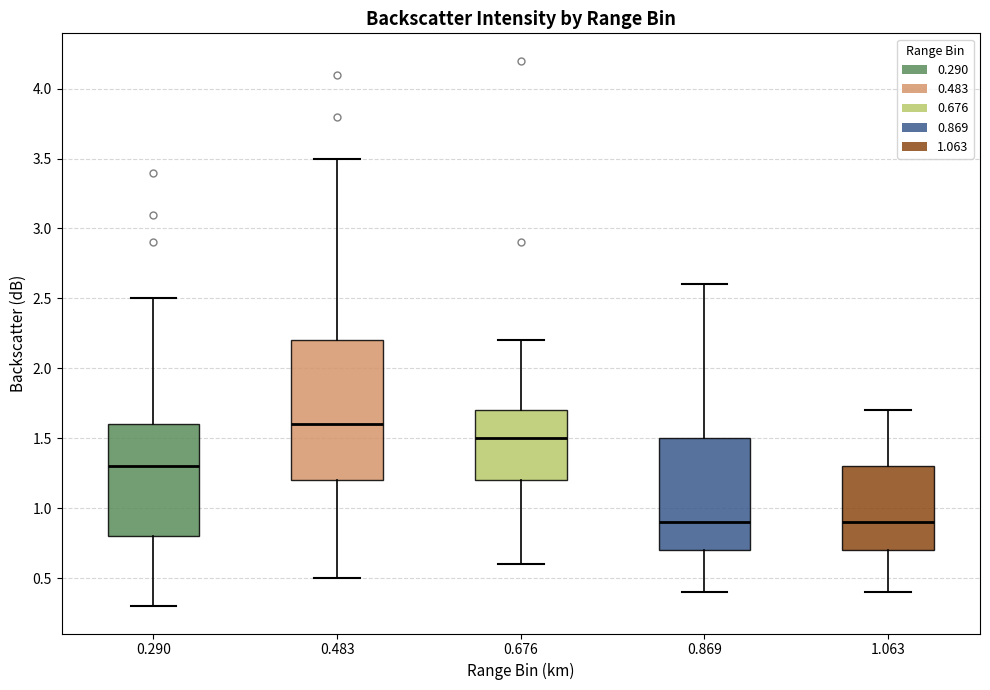

Reading left to right, read every box against the y-axis: the position of its median line, the range the box covers, and the ends of its whiskers. The values are not printed on the chart, so give them approximately, as read against the axis.

0.290: median 1.3, box 0.8 to 1.6, whiskers 0.3 to 2.5
0.483: median 1.6, box 1.2 to 2.2, whiskers 0.5 to 3.5
0.676: median 1.5, box 1.2 to 1.7, whiskers 0.6 to 2.2
0.869: median 0.9, box 0.7 to 1.5, whiskers 0.4 to 2.6
1.063: median 0.9, box 0.7 to 1.3, whiskers 0.4 to 1.7